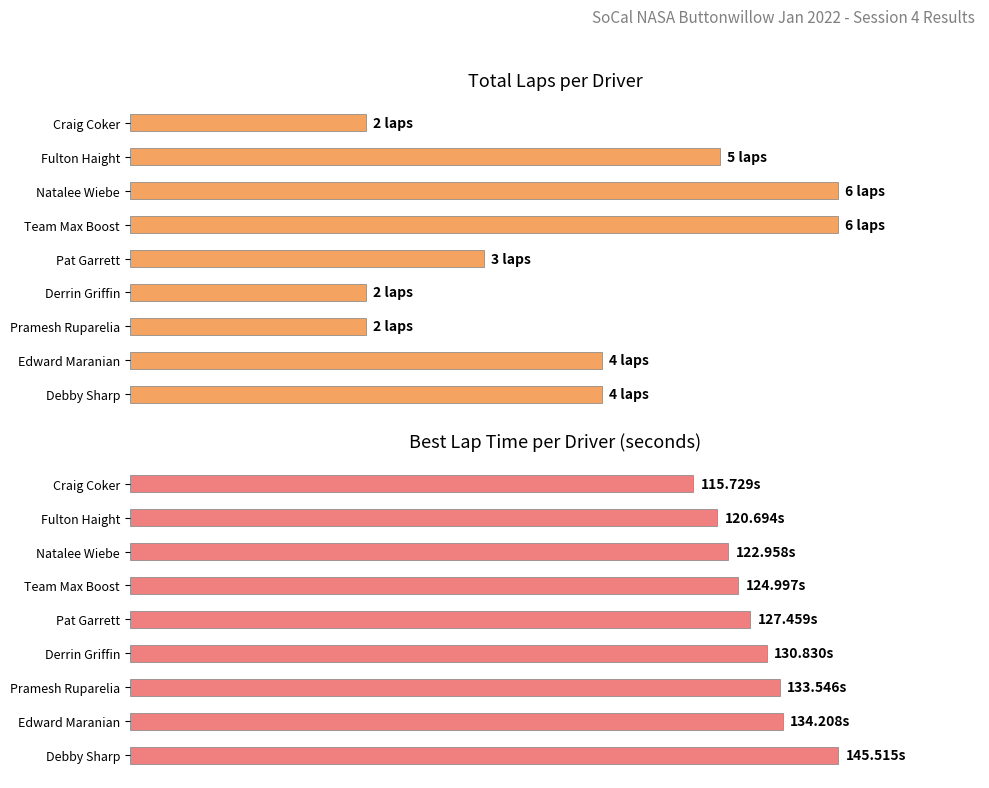

How many series are shown in this chart?

2